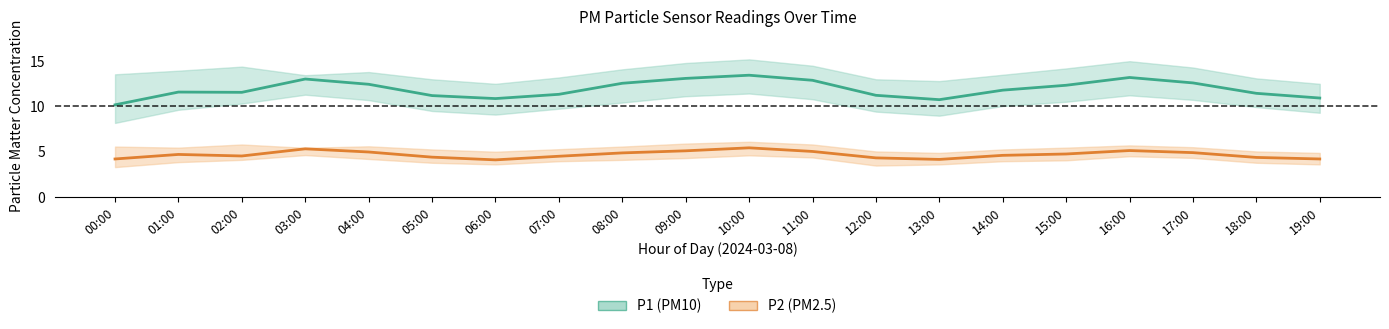

Which series has the largest total across all categories?

P1 (PM10)